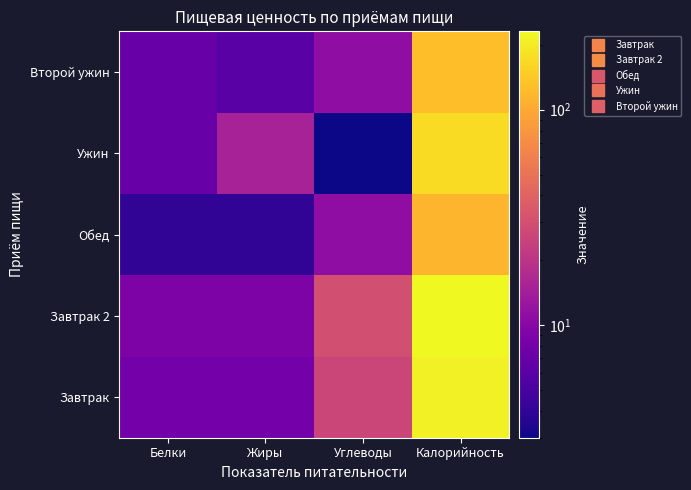

Count the number of categories in the chart.

4